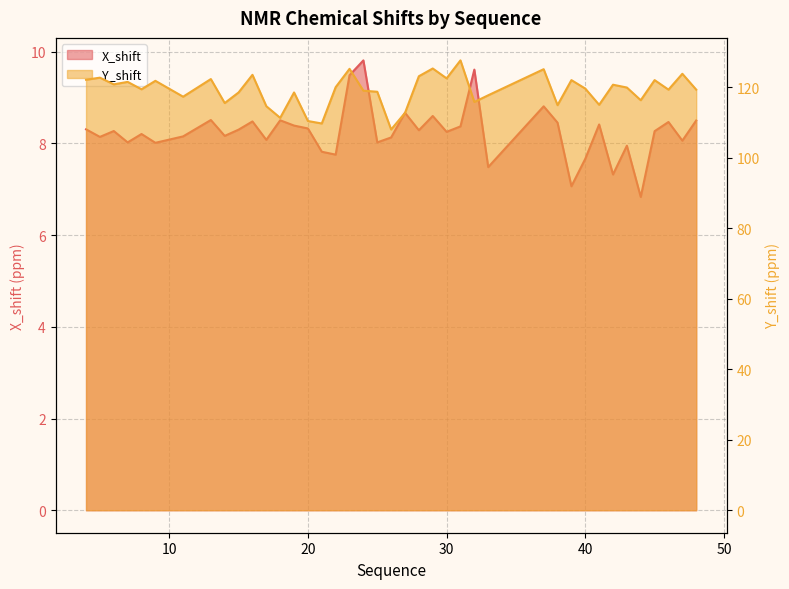

What is the average value of the X_shift series?

8.3